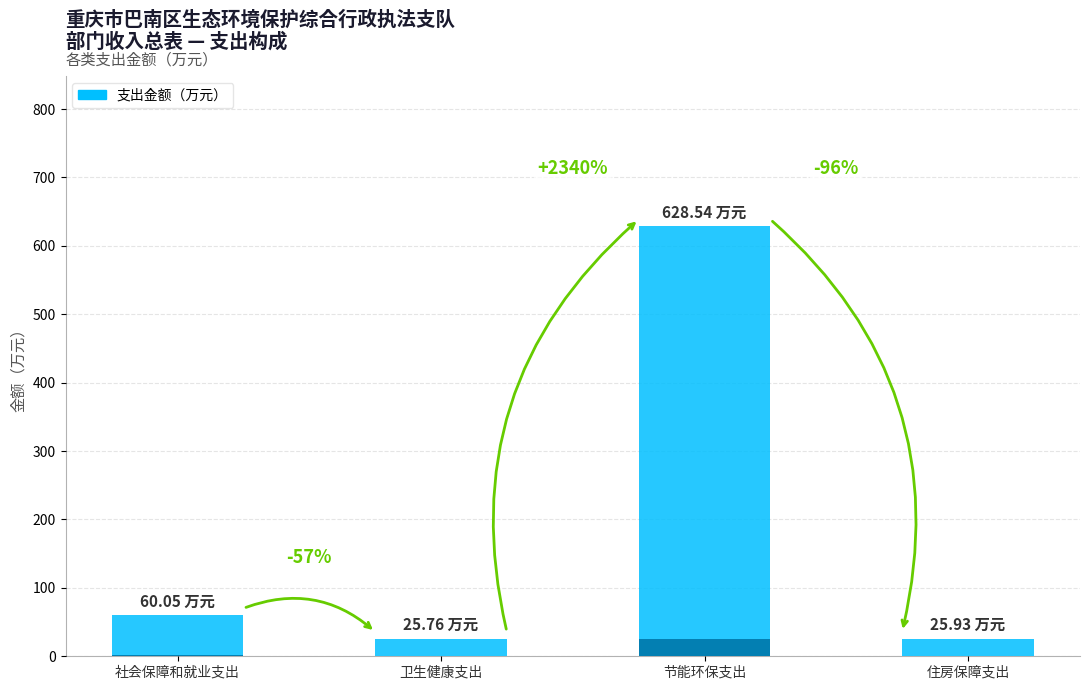

Rank the categories by value from lowest to highest.

卫生健康支出, 住房保障支出, 社会保障和就业支出, 节能环保支出